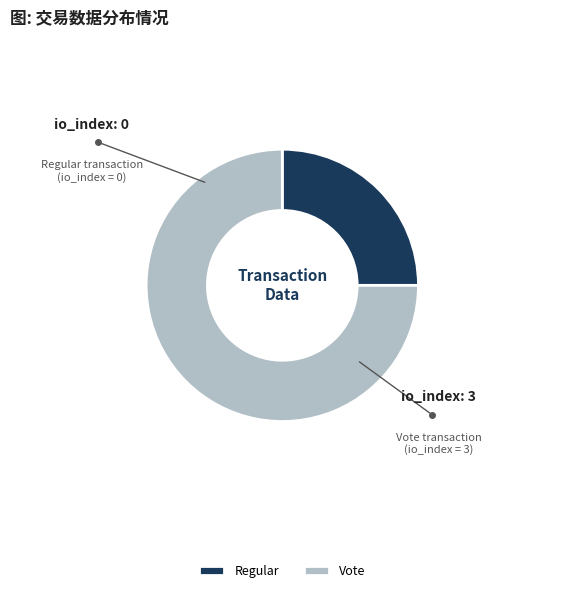

Which category accounts for the majority?

Vote